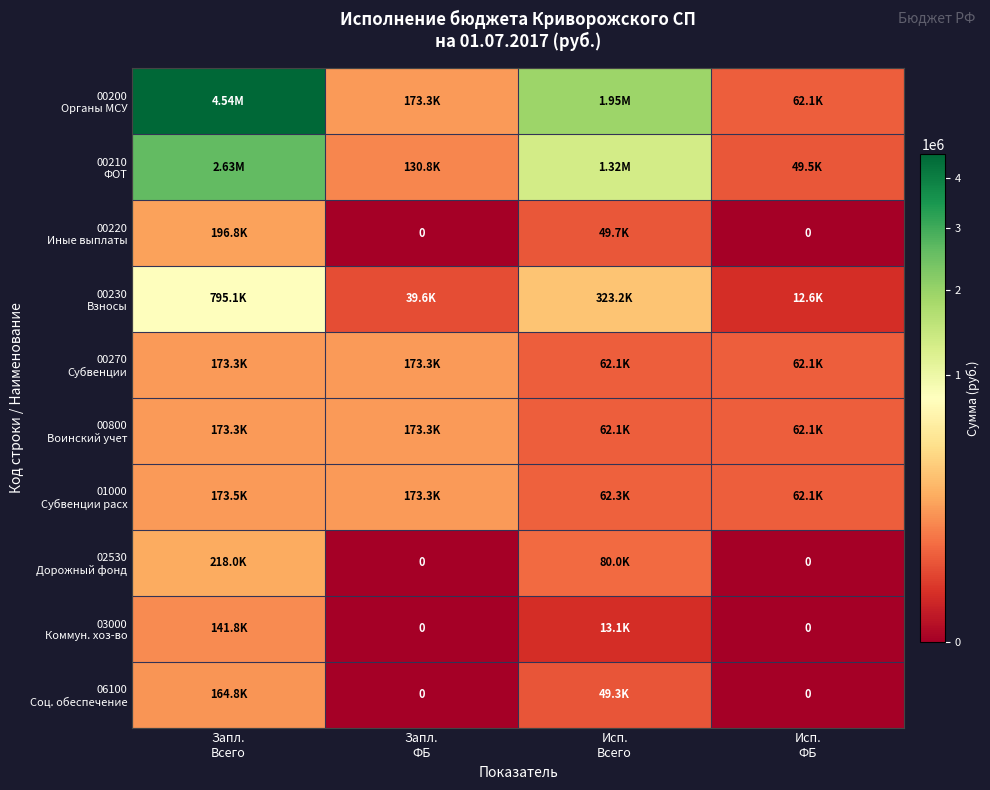

What is the average value of the 00210 ФОТ series?

1032663.8